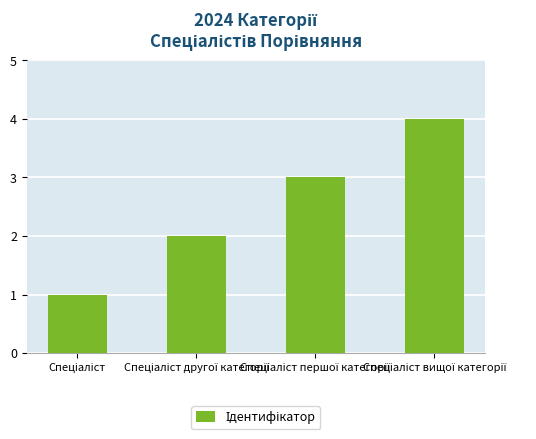

What is the maximum value shown in the chart?

4